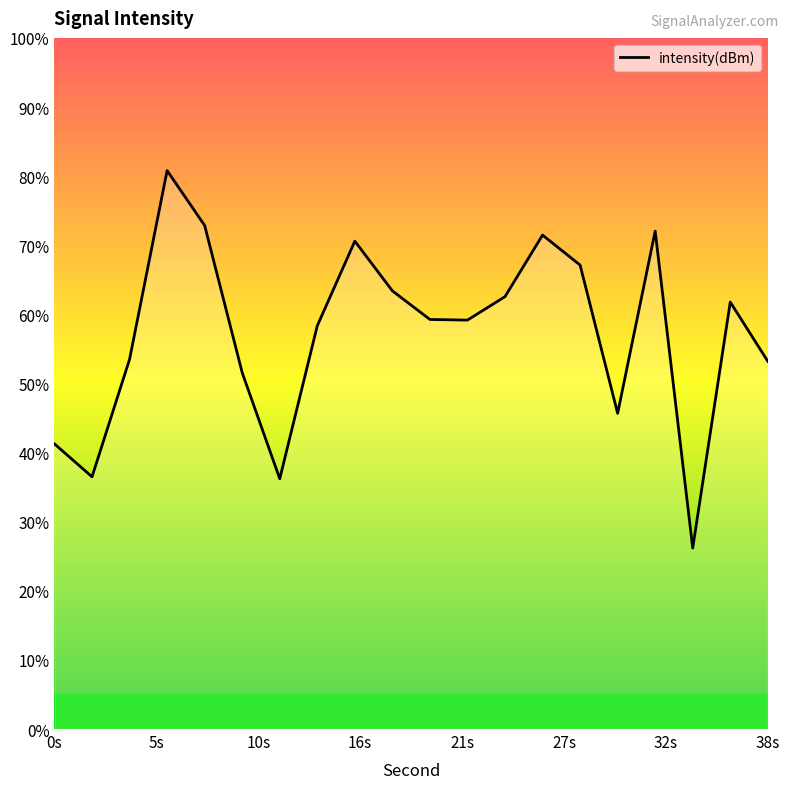

How many data points are less than -122?

11